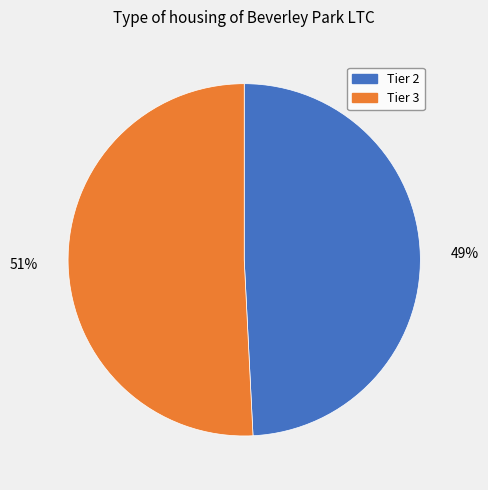

How many segments does this pie chart have?

2